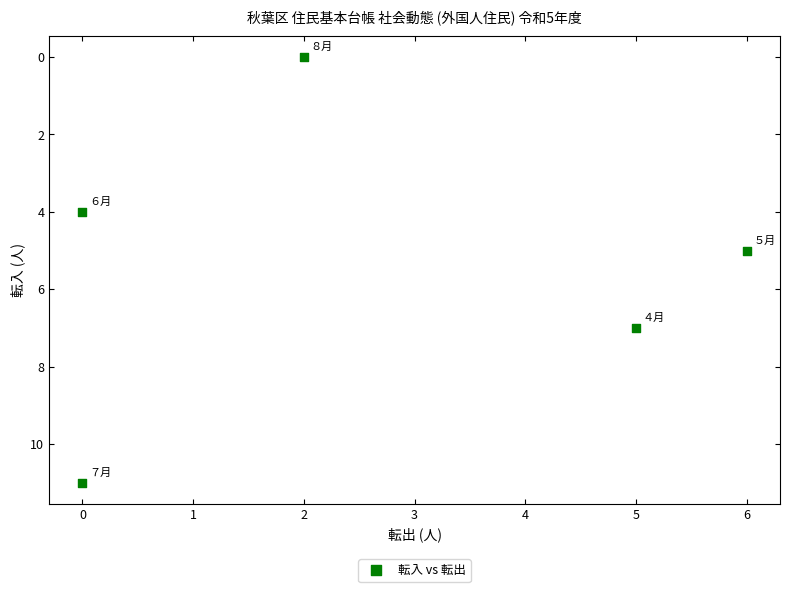

What is the average X value?

3